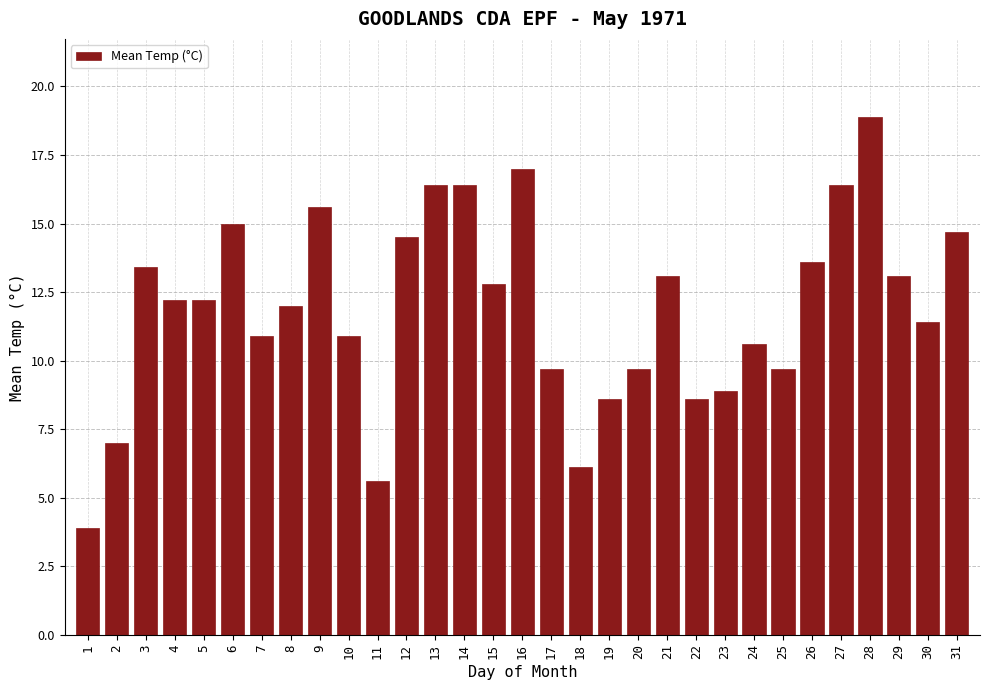

What is the change in value from 2 to 6?

+8.0